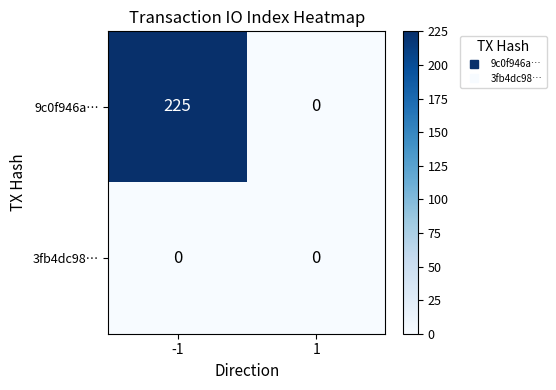

Is it true that 9c0f946a… equals 375 at -1?

False